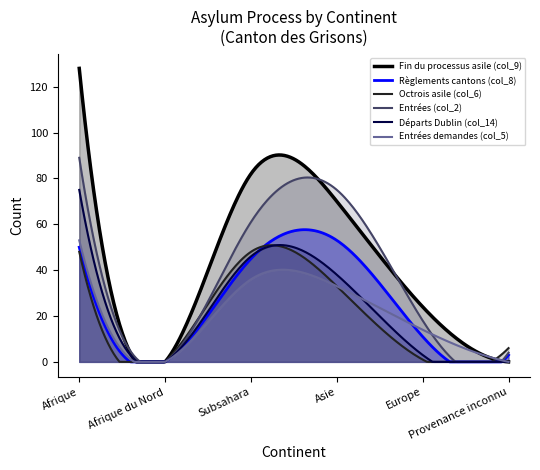

True or false: Entrées (col_2) has a value of 124 at Asie.

False